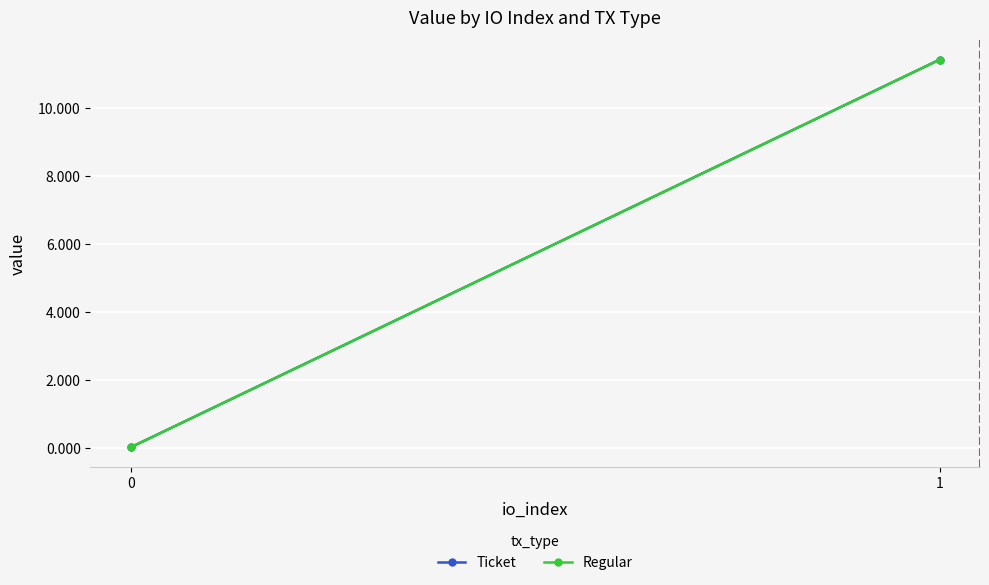

At how many categories does at least one series exceed 6?

1